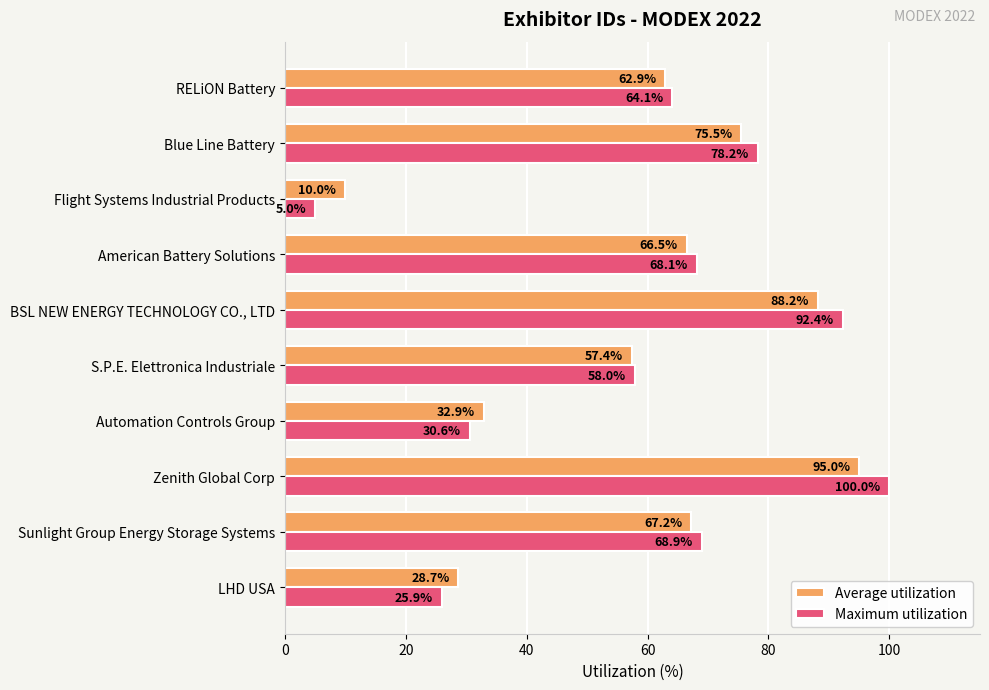

How many categories are shown in the chart?

10